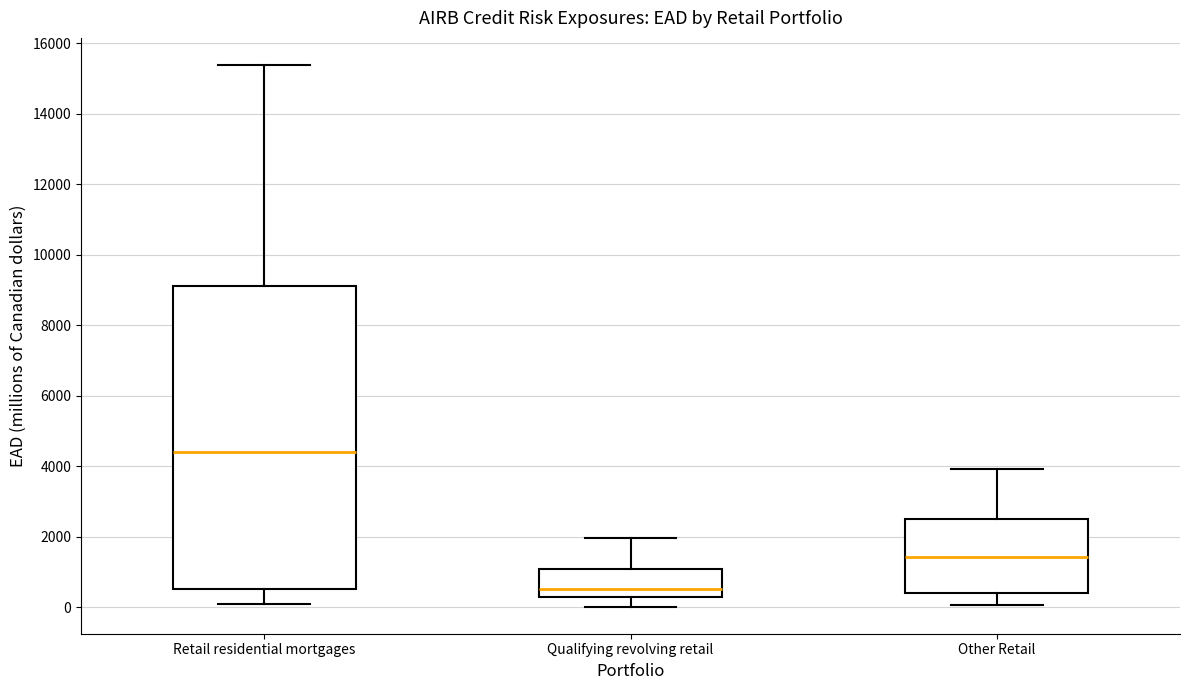

Reading left to right, transcribe this box plot: for each box, give where its median line is, the range the box spans, and where its two whiskers end, as read against the y-axis. The values are not printed on the chart, so give them approximately, as read against the axis.

Retail residential mortgages: median 4400, box 600 to 9200, whiskers 0 to 15400
Qualifying revolving retail: median 600, box 200 to 1000, whiskers 0 to 2000
Other Retail: median 1400, box 400 to 2600, whiskers 0 to 4000